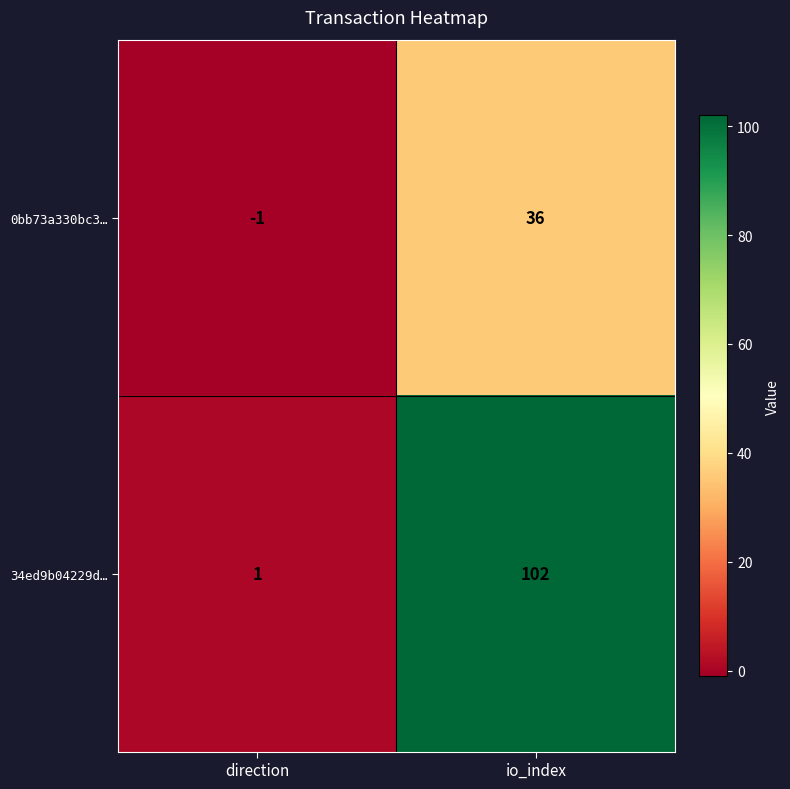

What is the difference between the highest and lowest values at io_index?

66